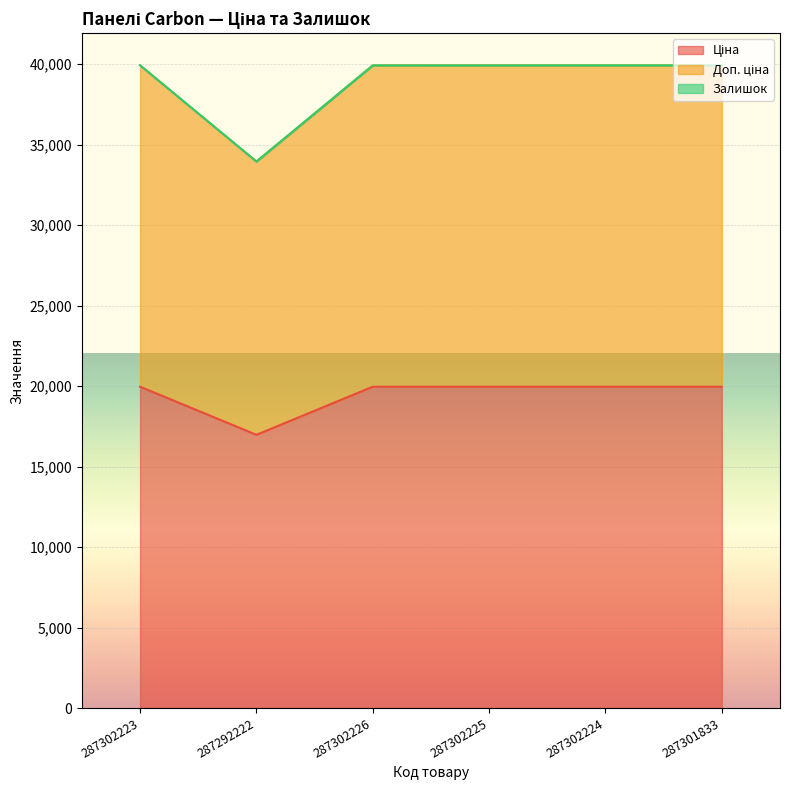

Reading left to right, what are all the values shown in this chart?

Ціна: 287302223=19964.2	287292222=16976.3	287302226=19964.2	287302225=19964.2	287302224=19964.2	287301833=19964.2
Доп. ціна: 287302223=39928.3	287292222=33952.7	287302226=39928.3	287302225=39928.3	287302224=39928.3	287301833=39928.3